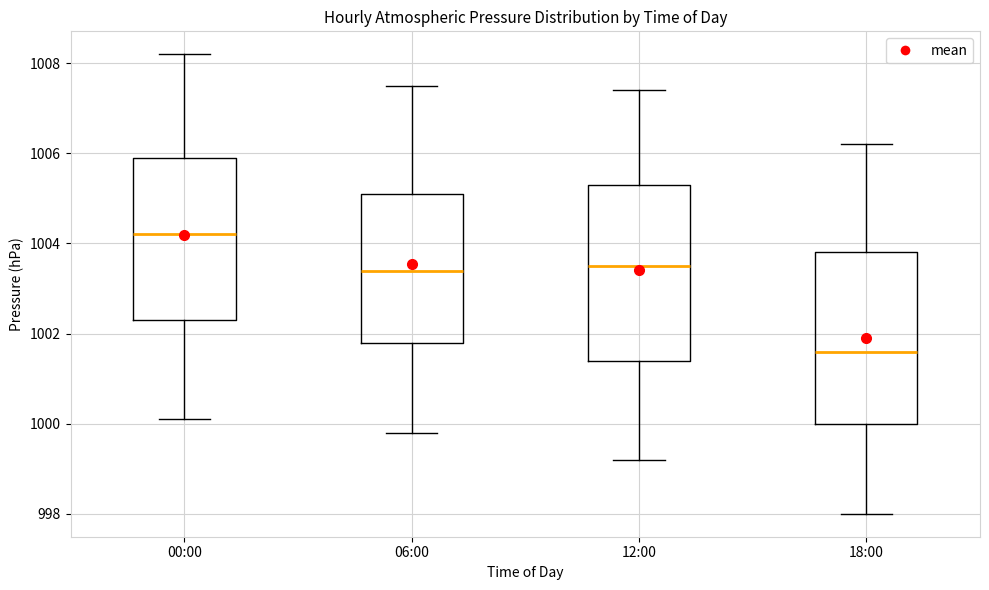

Reading left to right, transcribe this box plot: for each box, give where its median line is, the range the box spans, and where its two whiskers end, as read against the y-axis. The values are not printed on the chart, so give them approximately, as read against the axis.

00:00: median 1004.2, box 1002.4 to 1006.0, whiskers 1000.2 to 1008.2
06:00: median 1003.4, box 1001.8 to 1005.2, whiskers 999.8 to 1007.6
12:00: median 1003.6, box 1001.4 to 1005.4, whiskers 999.2 to 1007.4
18:00: median 1001.6, box 1000.0 to 1003.8, whiskers 998.0 to 1006.2